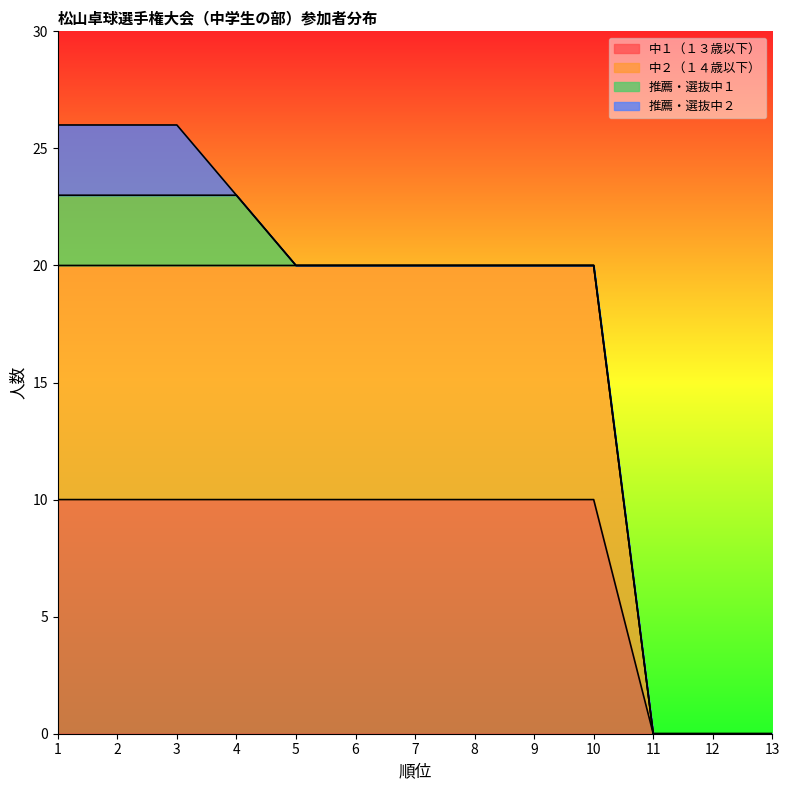

True or false: 中２（１４歳以下） has more than 1 points higher than both neighbors.

False